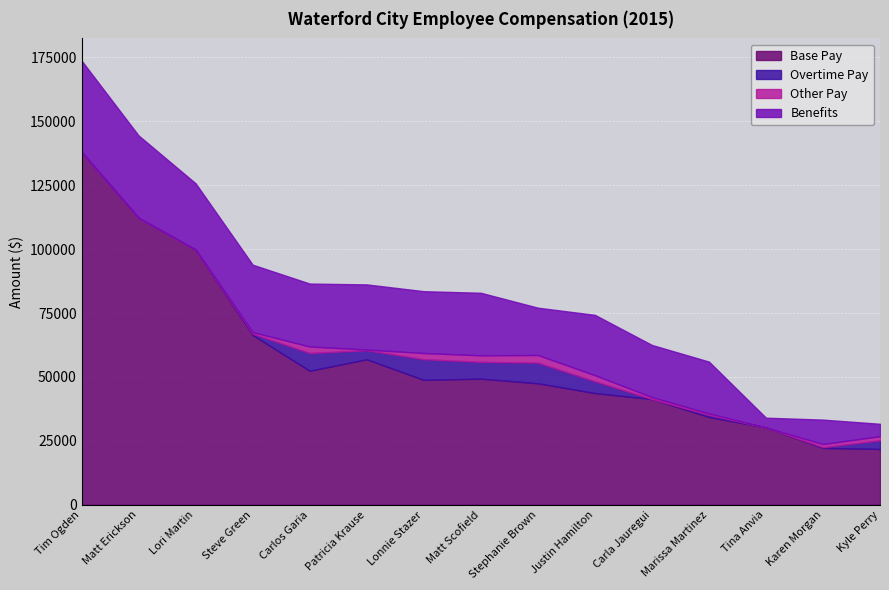

What position from the right is Carla Jauregui?

5